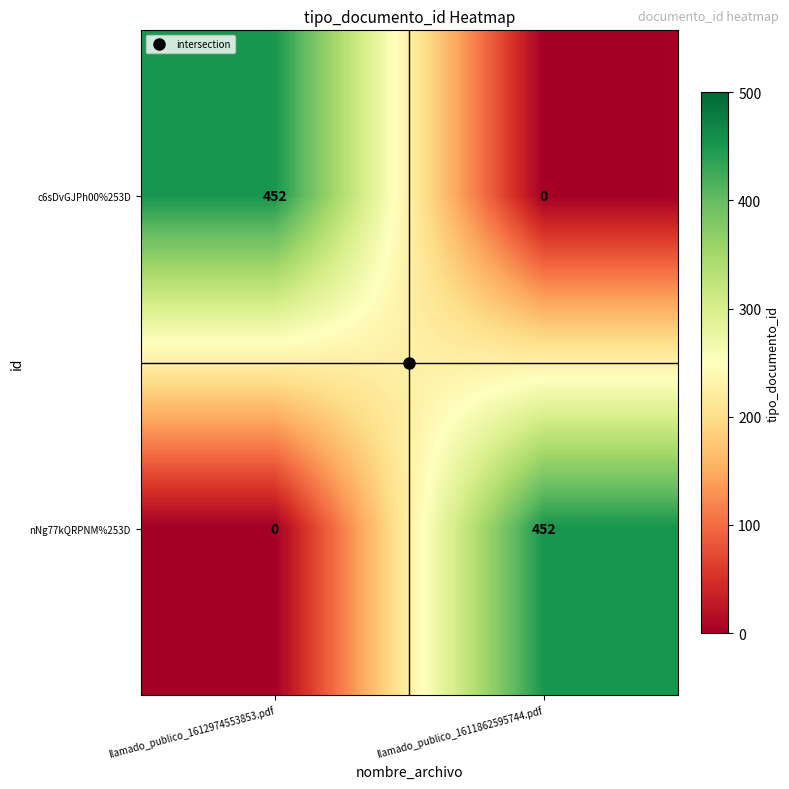

Rank the series at llamado_publico_1612974553853.pdf from highest to lowest value.

c6sDvGJPh00%253D, nNg77kQRPNM%253D